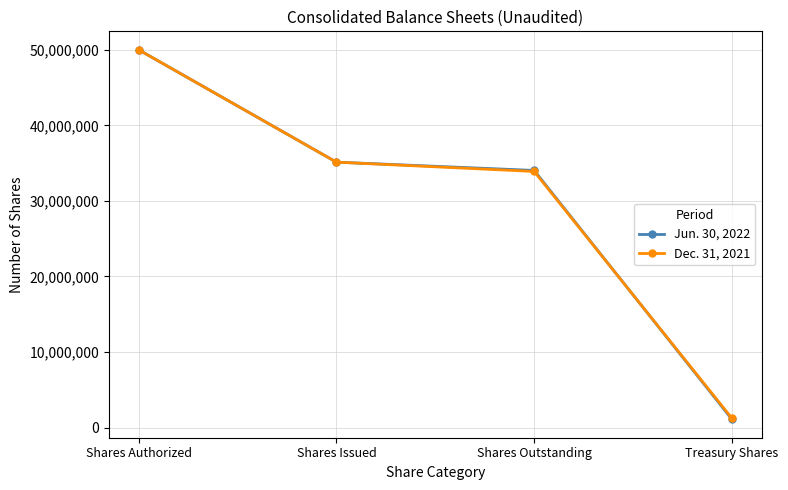

What is the average value of the Dec. 31, 2021 series?

30064481